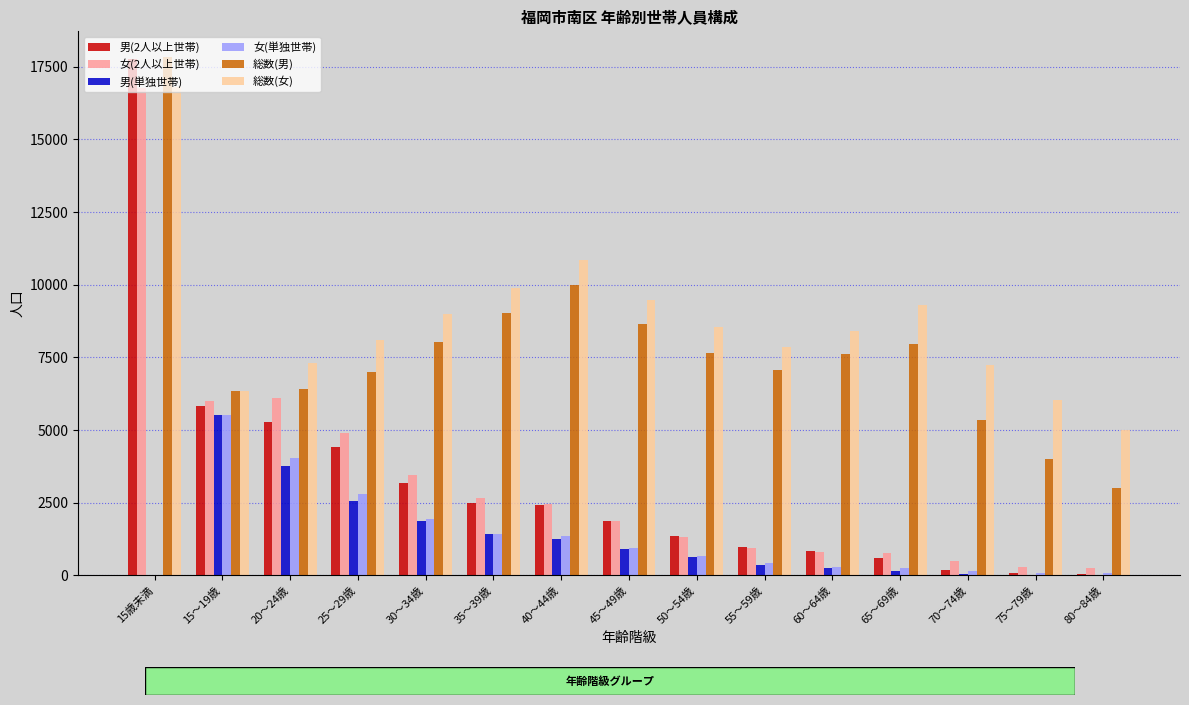

The value of 女(単独世帯) at 35～39歳 is 1438. True or false?

True